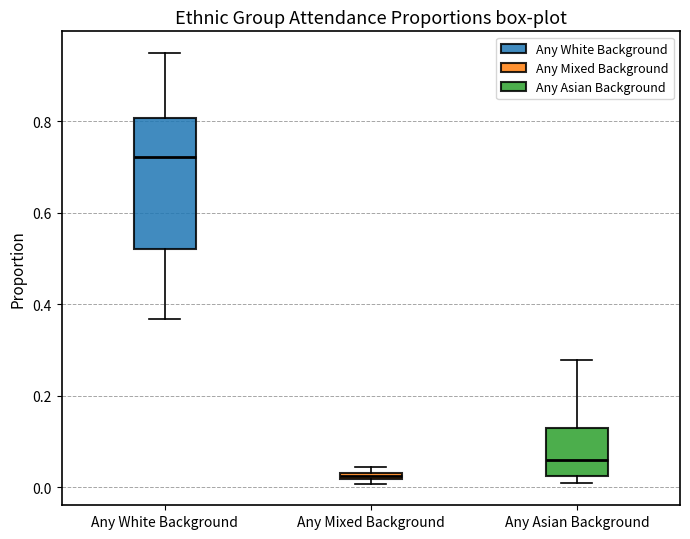

Which box is the tallest, from its lower edge to its upper edge?

Any White Background